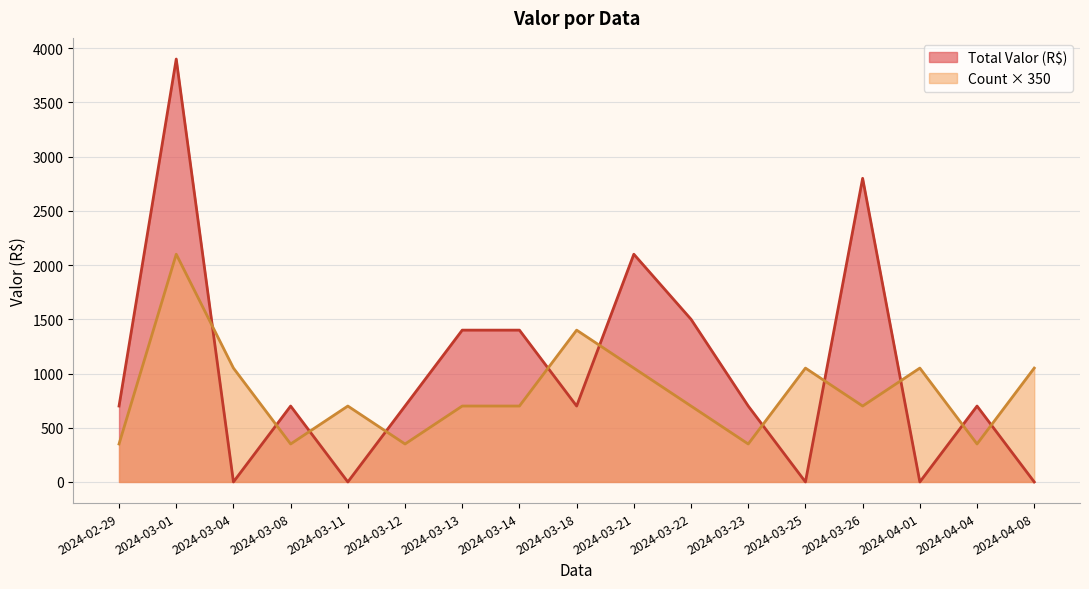

True or false: Count × 350 and Total Valor (R$) cross at least once.

True